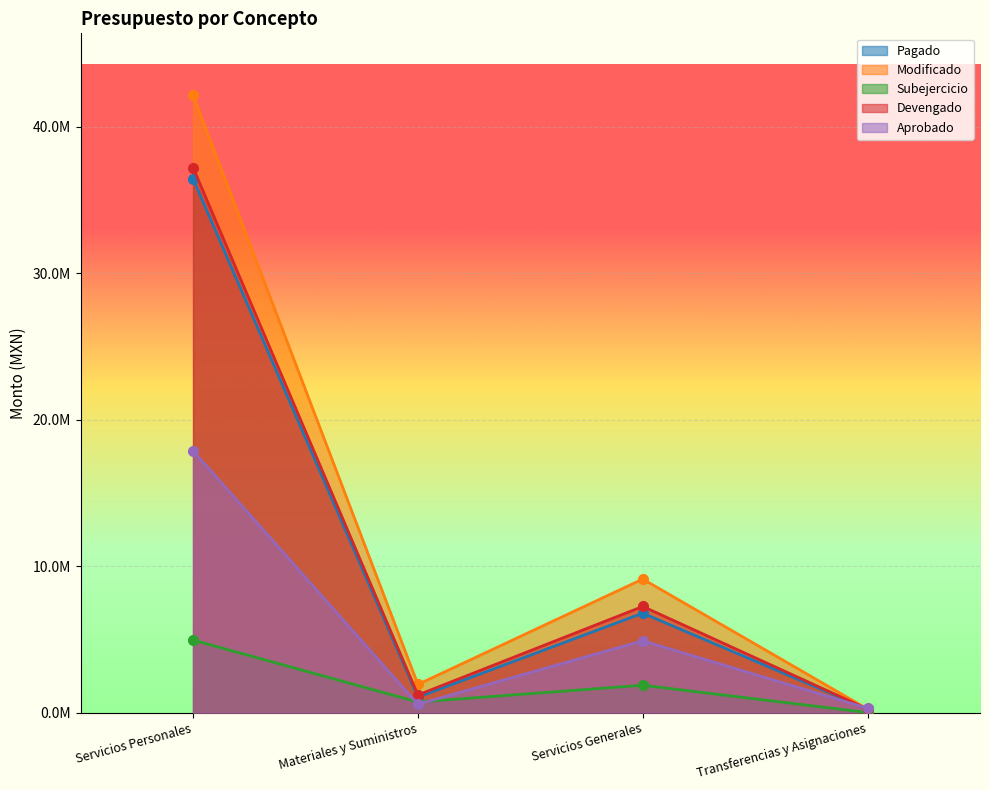

Rank the categories by Aprobado value from lowest to highest.

Transferencias y Asignaciones, Materiales y Suministros, Servicios Generales, Servicios Personales